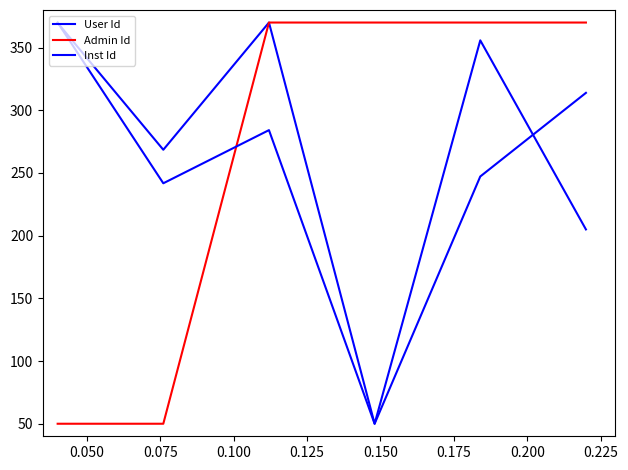

How many values in the Inst Id series are below 284?

3